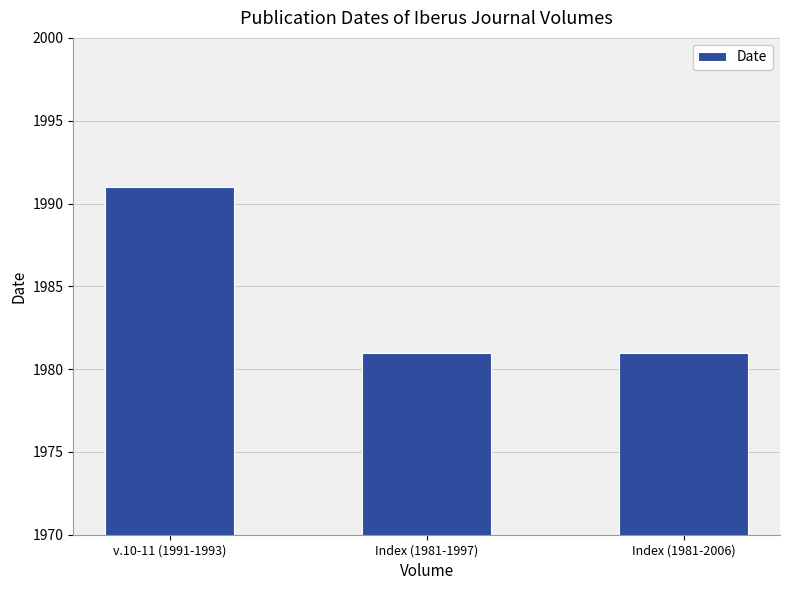

Which has a higher value, Index (1981-2006) or v.10-11 (1991-1993)?

v.10-11 (1991-1993)